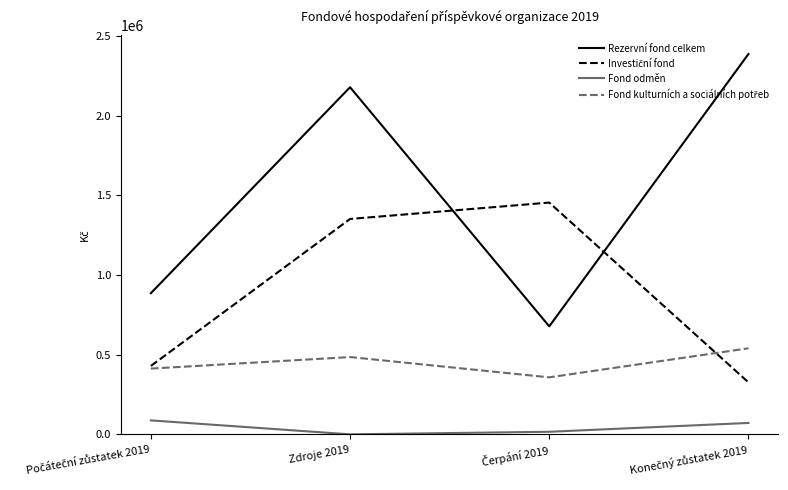

What is the lowest value of the Rezervní fond celkem series?

678040.0